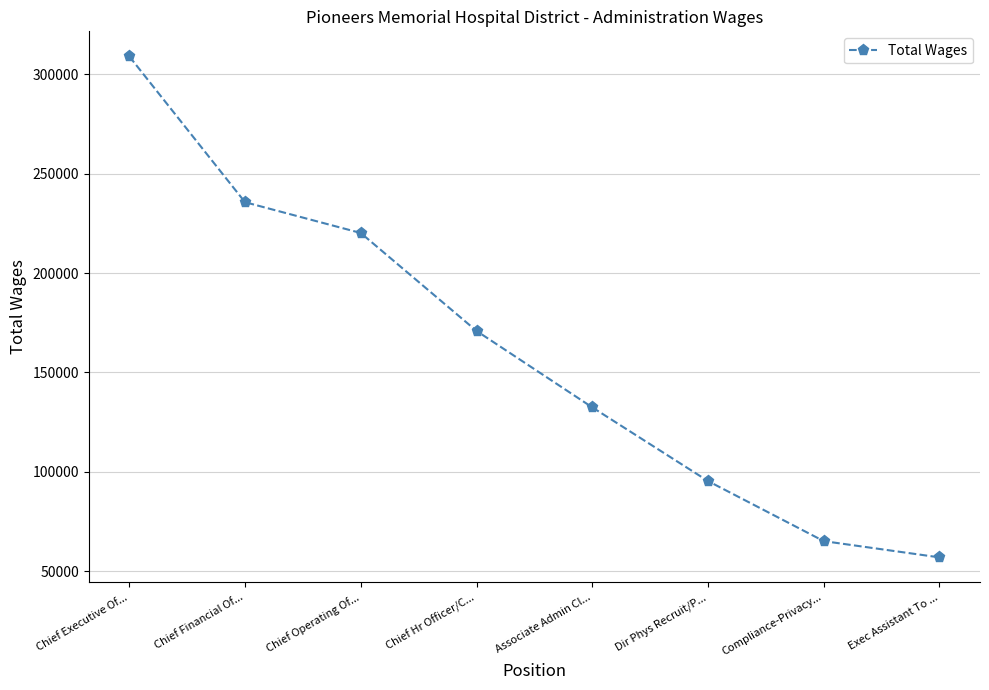

What is the label of the 7th point from the right?

Chief Financial Of...